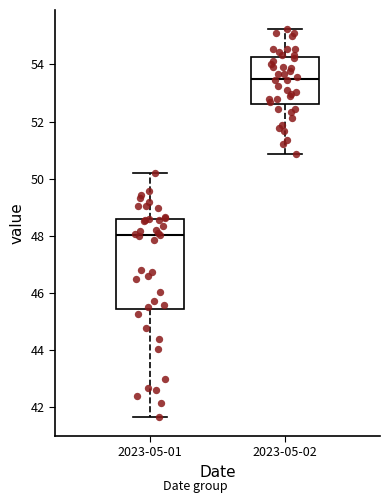

Reading left to right, transcribe this box plot: for each box, give where its median line is, the range the box spans, and where its two whiskers end, as read against the y-axis. The values are not printed on the chart, so give them approximately, as read against the axis.

2023-05-01: median 48.0, box 45.4 to 48.6, whiskers 41.6 to 50.2
2023-05-02: median 53.6, box 52.6 to 54.2, whiskers 50.8 to 55.2